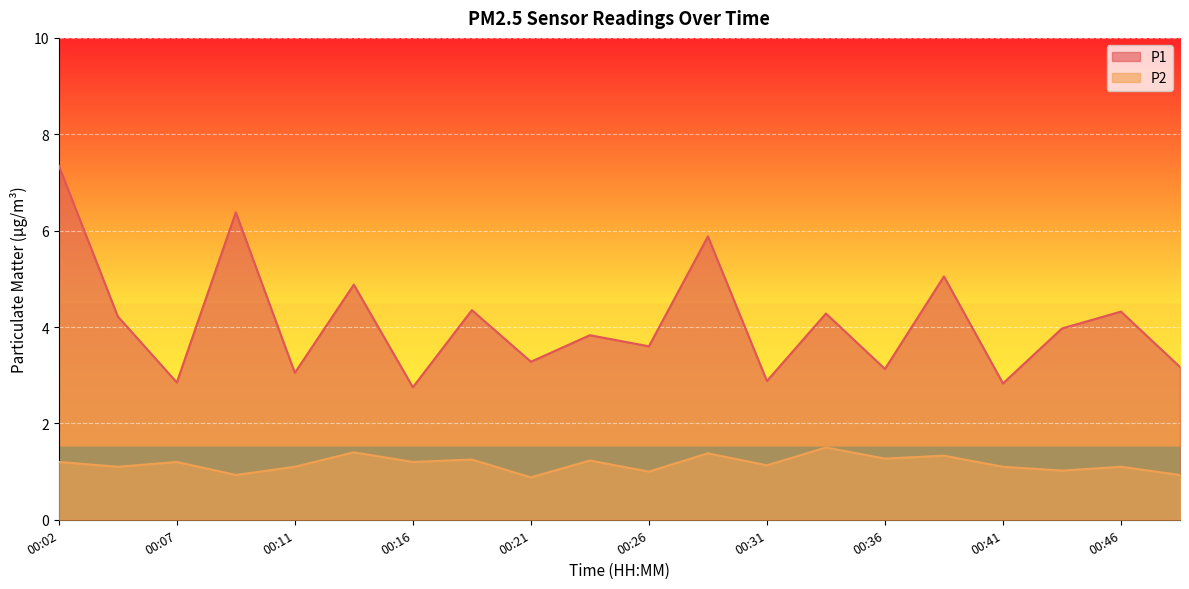

True or false: P1 and P2 intersect in this chart.

False